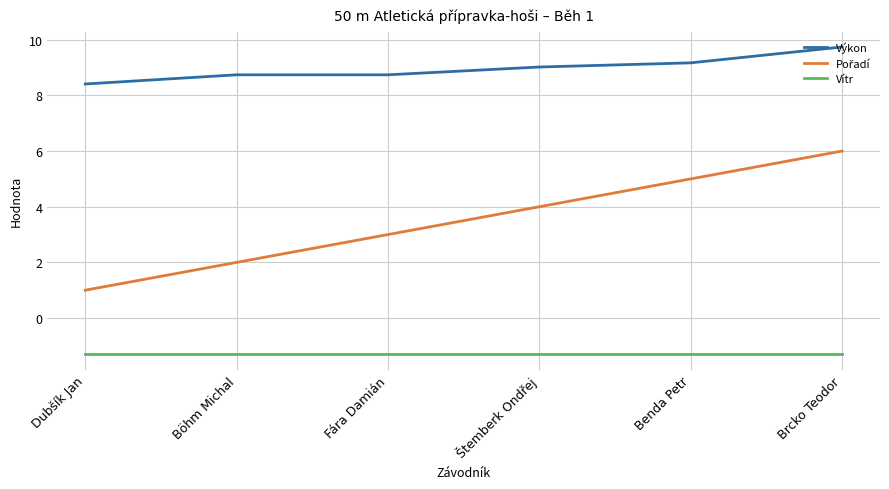

What is the spread (max minus min) of values at Fára Damián?

10.0